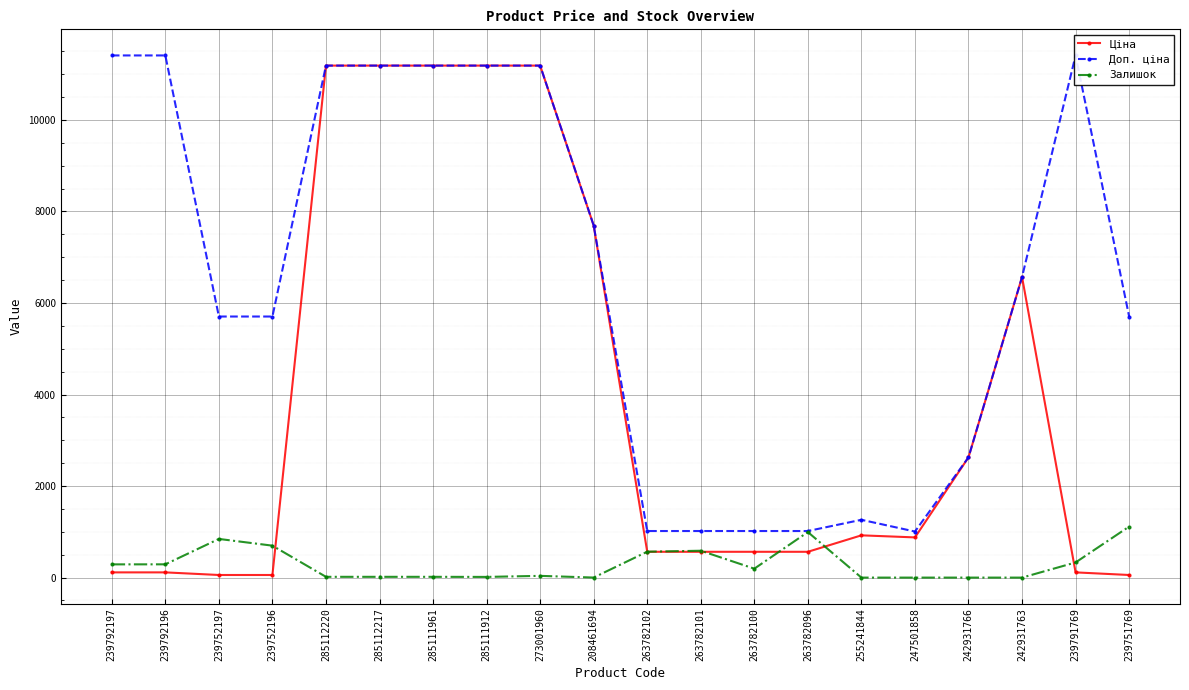

Which series changed the most between 285112217 and 247501858?

Ціна